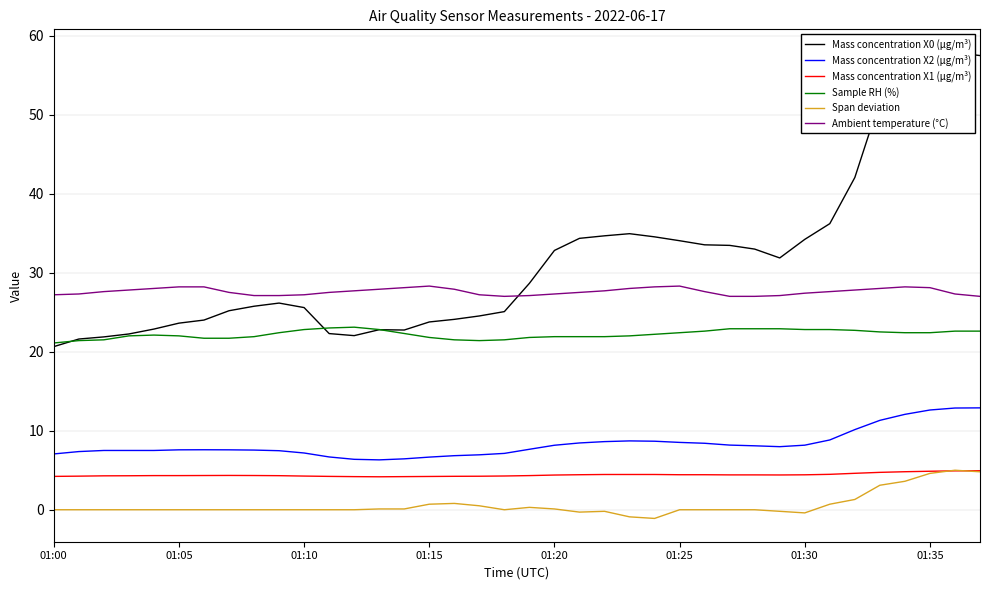

At how many categories does at least one series exceed 35?

7